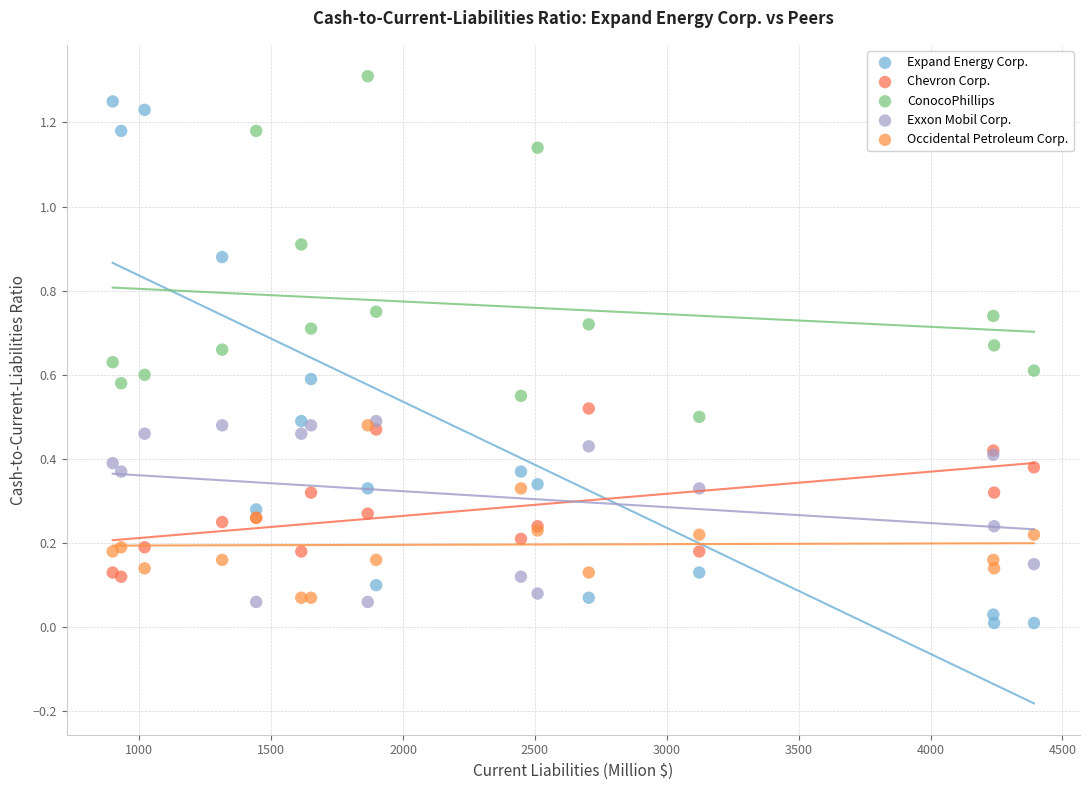

Which series contains the lowest Y value?

Expand Energy Corp.